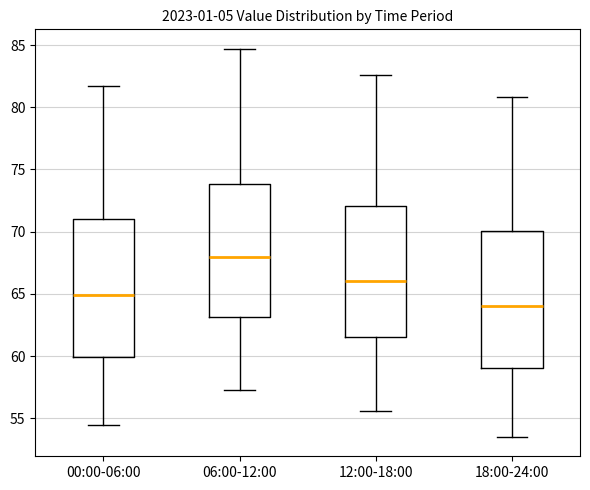

Where does the lower whisker of the box for 00:00-06:00 end on the y-axis? The values are not printed on the chart, so give them approximately, as read against the axis.

54.5